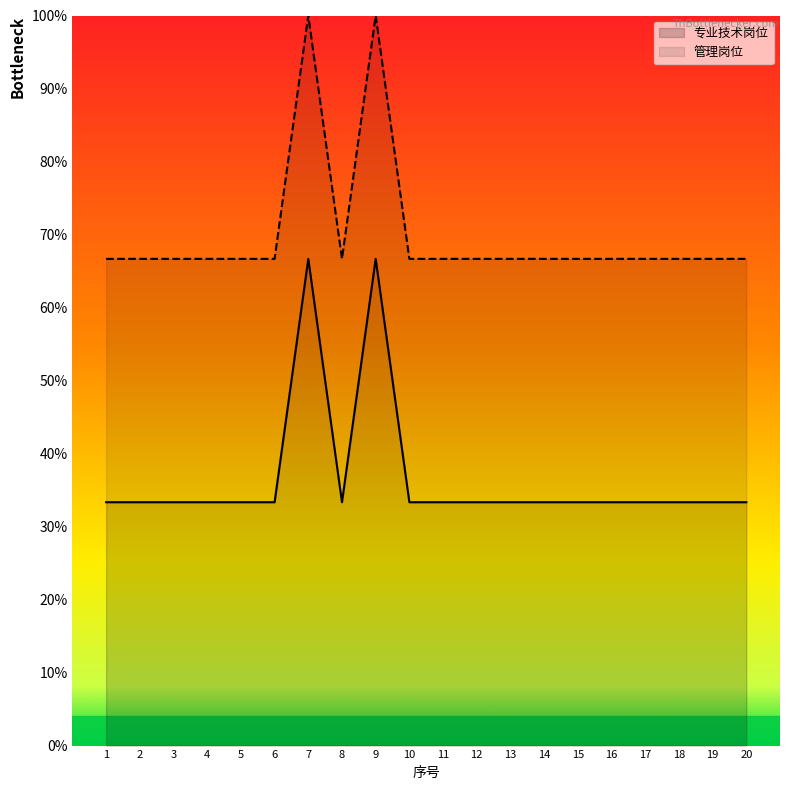

What are all the series names shown in the legend?

专业技术岗位, 管理岗位